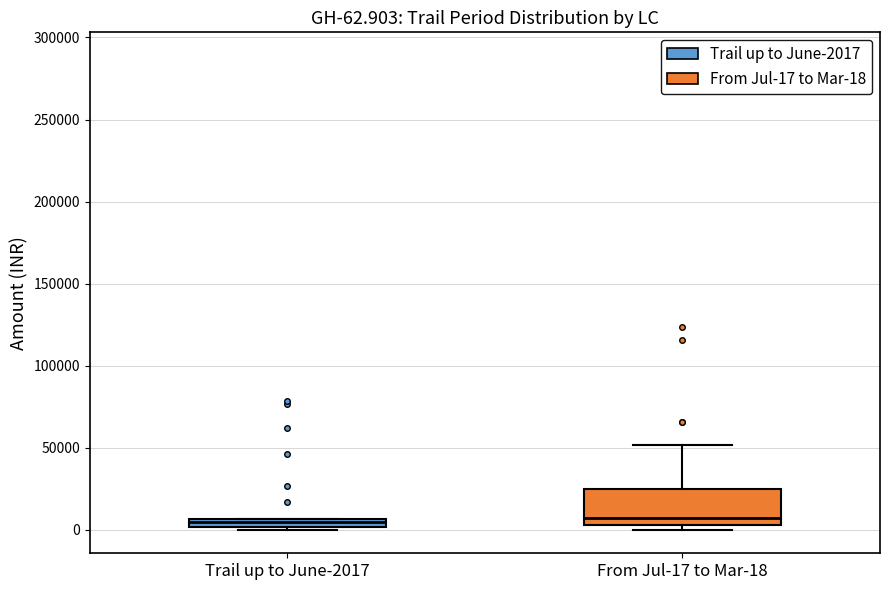

Comparing the boxes themselves (not the whiskers), which one is the tallest?

From Jul-17 to Mar-18